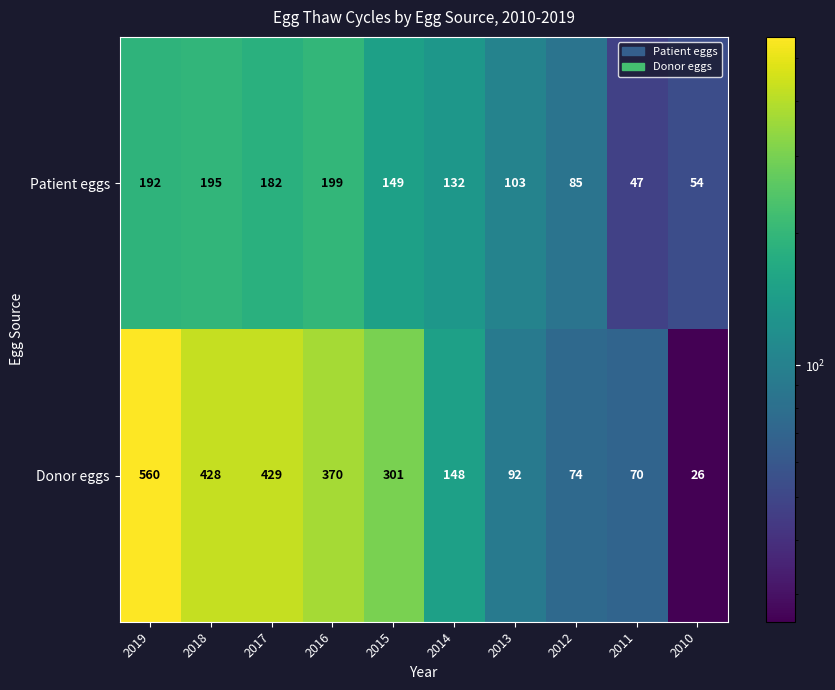

Read the Patient eggs value at 2014, to the nearest 5.

130